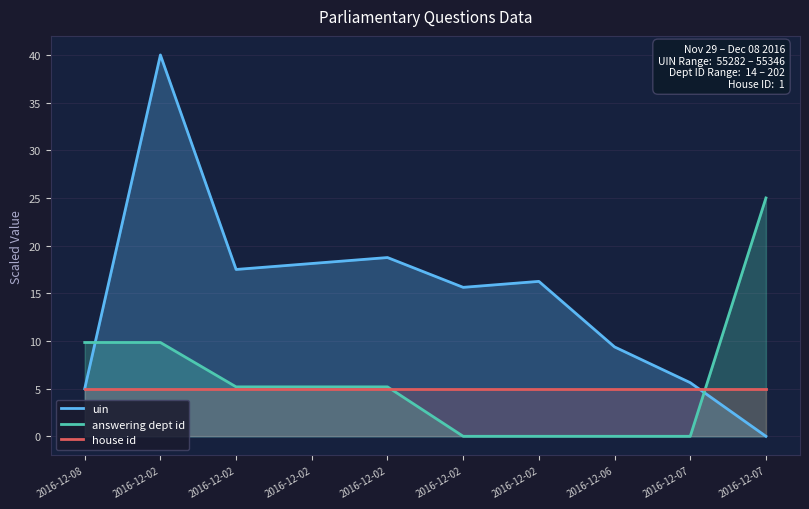

What is the total value across all series at 2016-12-07?

10.6